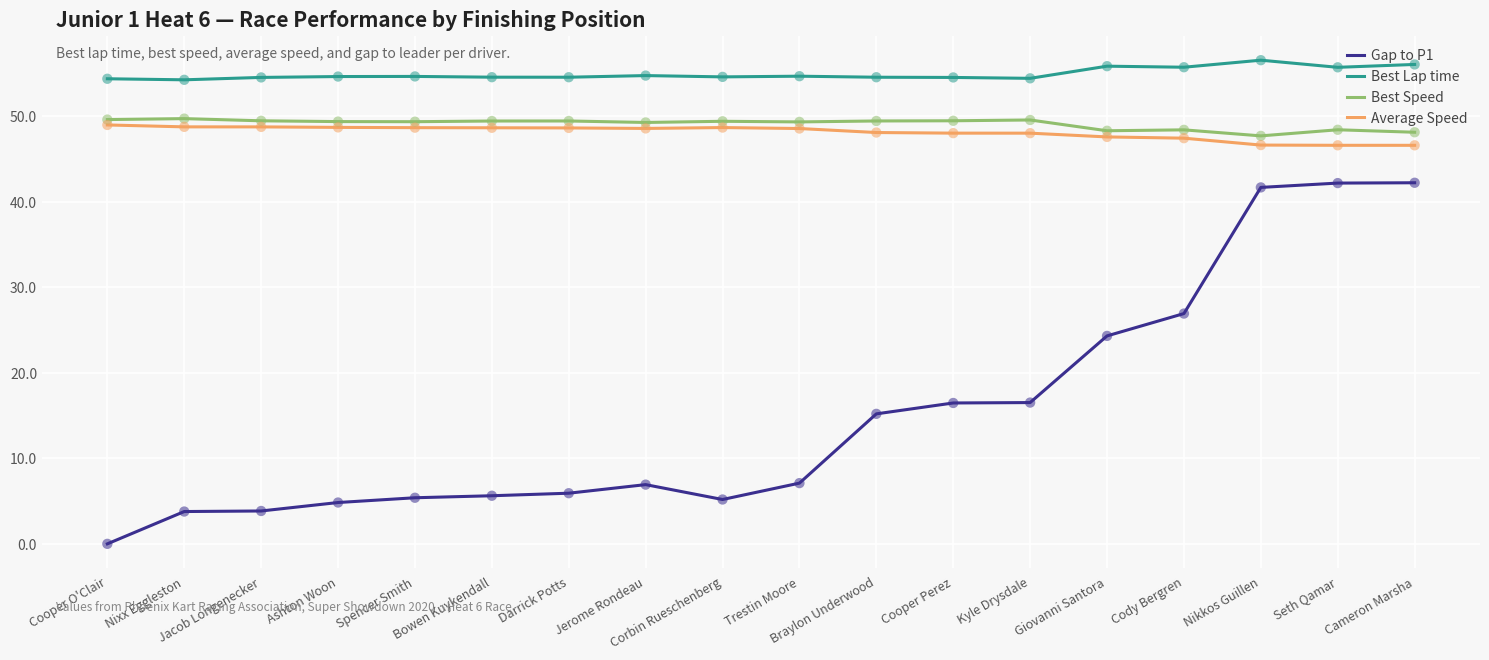

Is the value of Best Lap time at Cody Bergren greater than the value of Best Speed at Braylon Underwood?

Yes